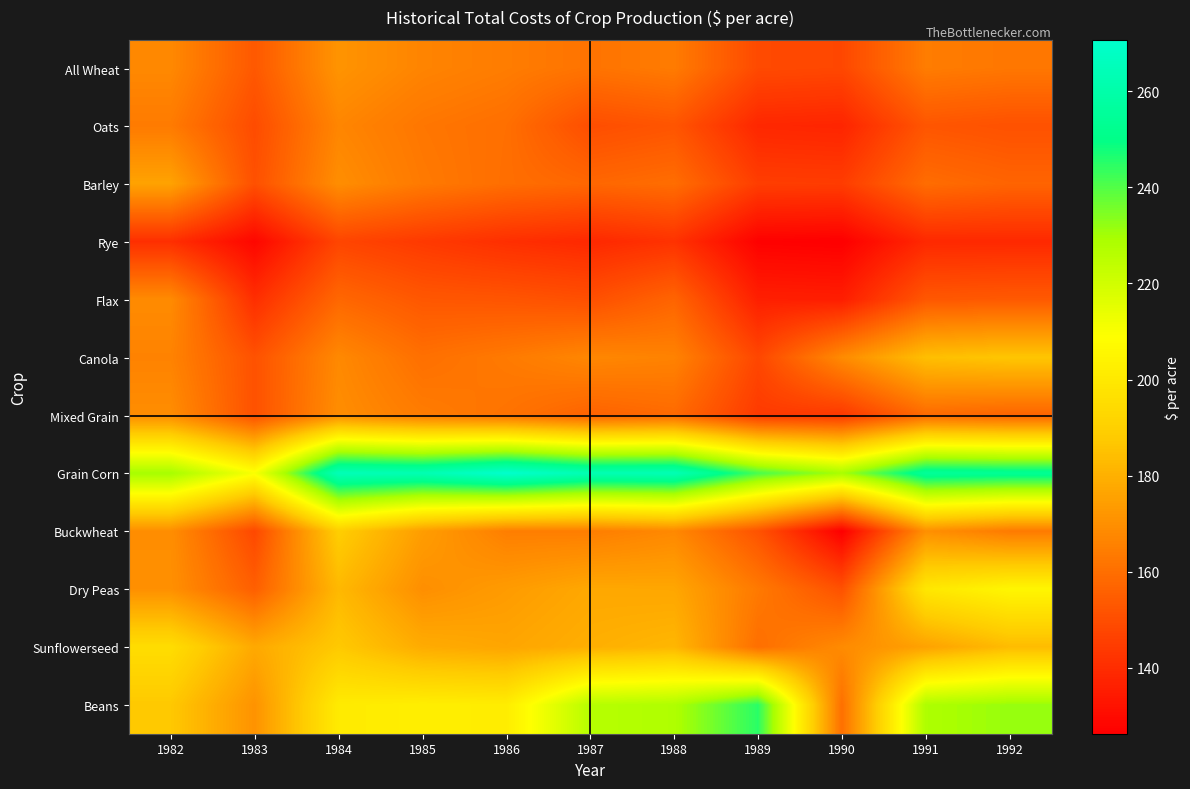

What is the spread (max minus min) of values at 1982?

89.2